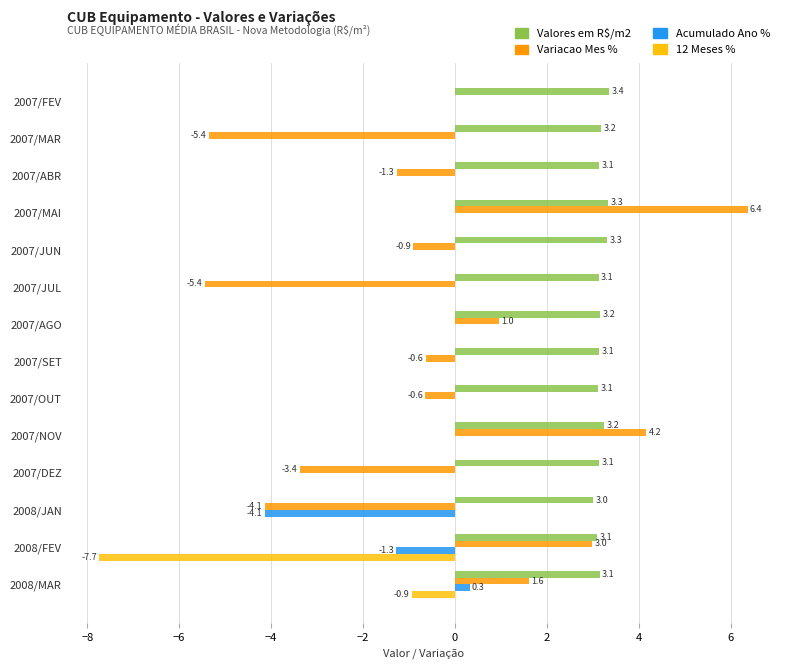

The Variacao Mes % series shows -0.9 at 2007/JUN. True or false?

True